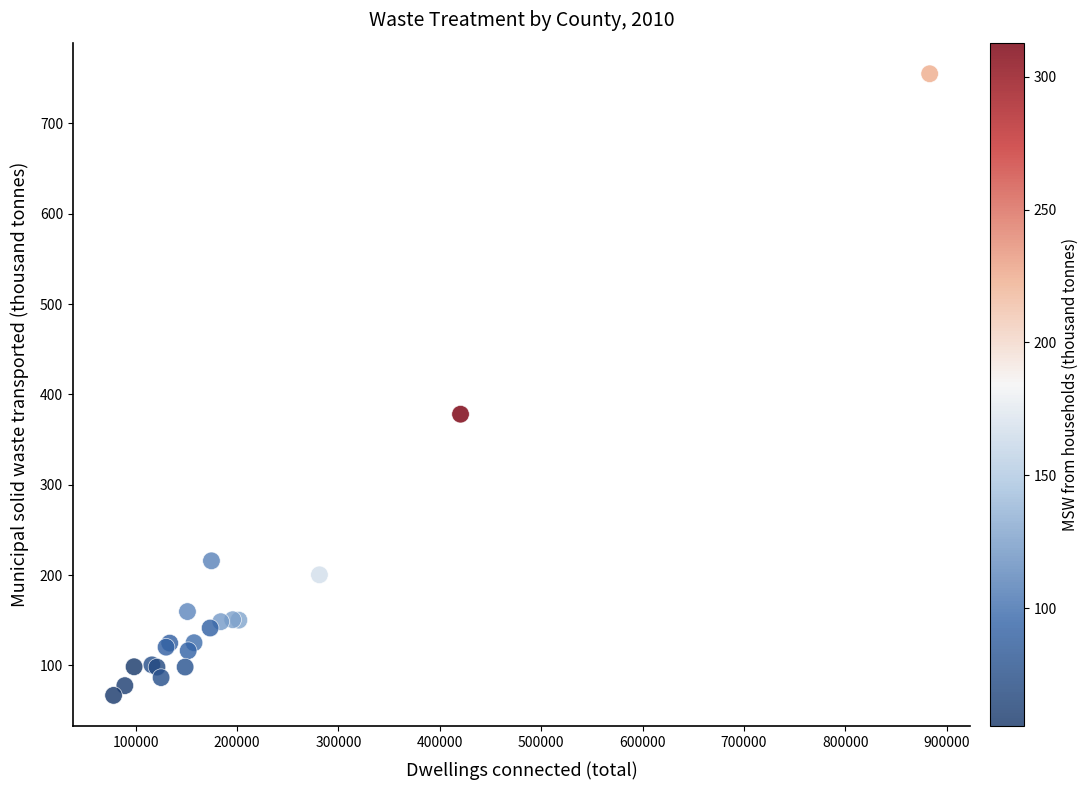

What Y value in the scatter plot is closest to 410?

378.1